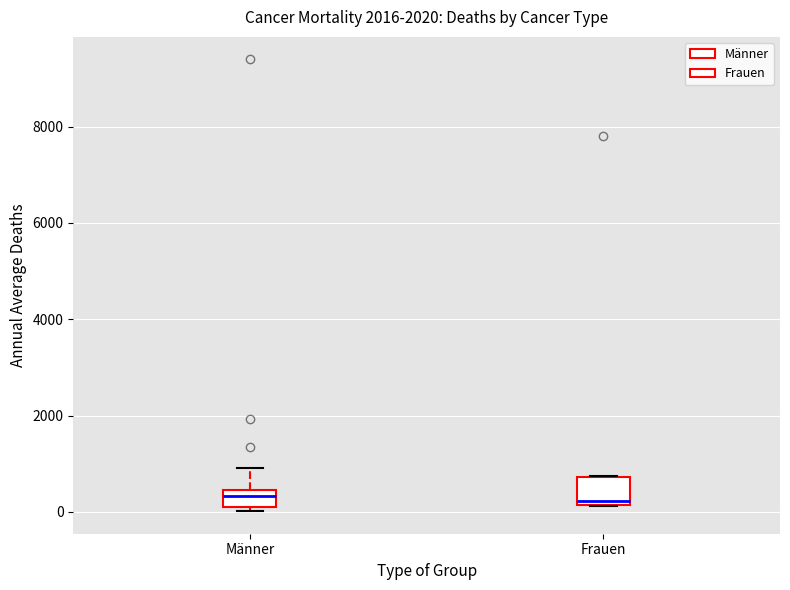

Reading left to right, transcribe this box plot: for each box, give where its median line is, the range the box spans, and where its two whiskers end, as read against the y-axis. The values are not printed on the chart, so give them approximately, as read against the axis.

Männer: median 400 (inside the box), box 200 to 400, whiskers 0 to 1000
Frauen: median 200 (just above the box's lower edge), box 200 to 800, whiskers 200 to 800